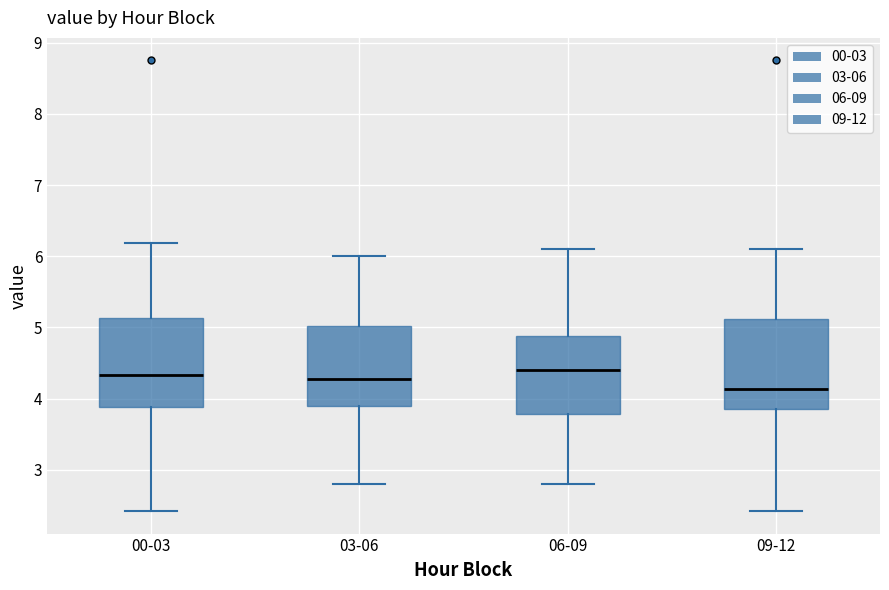

Reading left to right, transcribe this box plot: for each box, give where its median line is, the range the box spans, and where its two whiskers end, as read against the y-axis. The values are not printed on the chart, so give them approximately, as read against the axis.

00-03: median 4.3, box 3.9 to 5.1, whiskers 2.4 to 6.2
03-06: median 4.3, box 3.9 to 5.0, whiskers 2.8 to 6.0
06-09: median 4.4, box 3.8 to 4.9, whiskers 2.8 to 6.1
09-12: median 4.1, box 3.9 to 5.1, whiskers 2.4 to 6.1